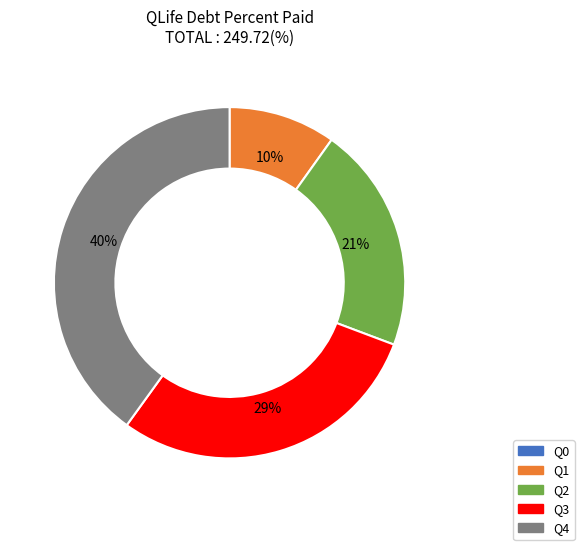

What percentage is the Q1 slice, to the nearest percent?

10%